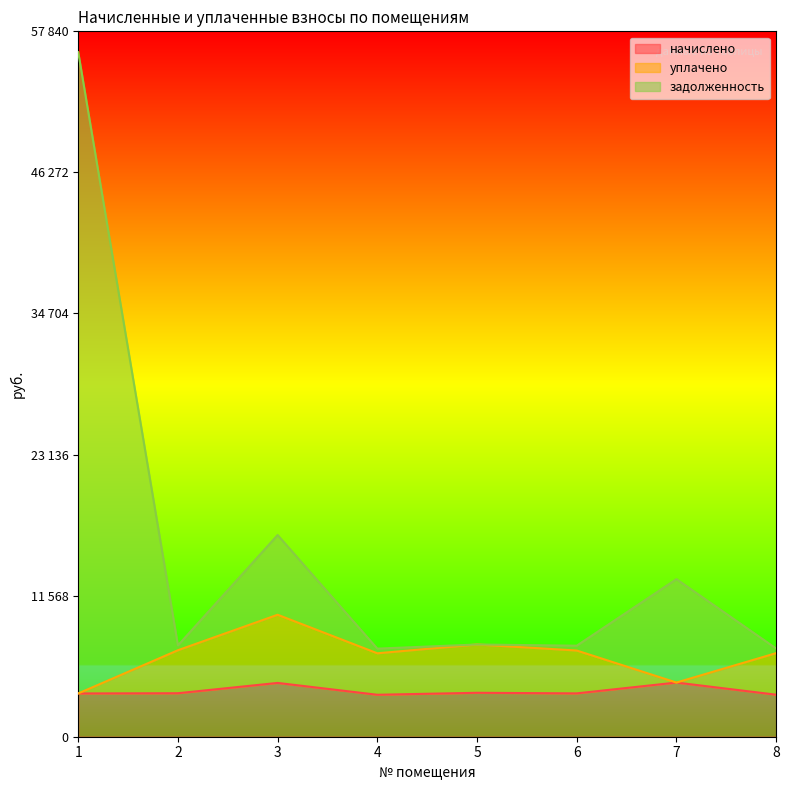

True or false: начислено and задолженность cross at least once.

False